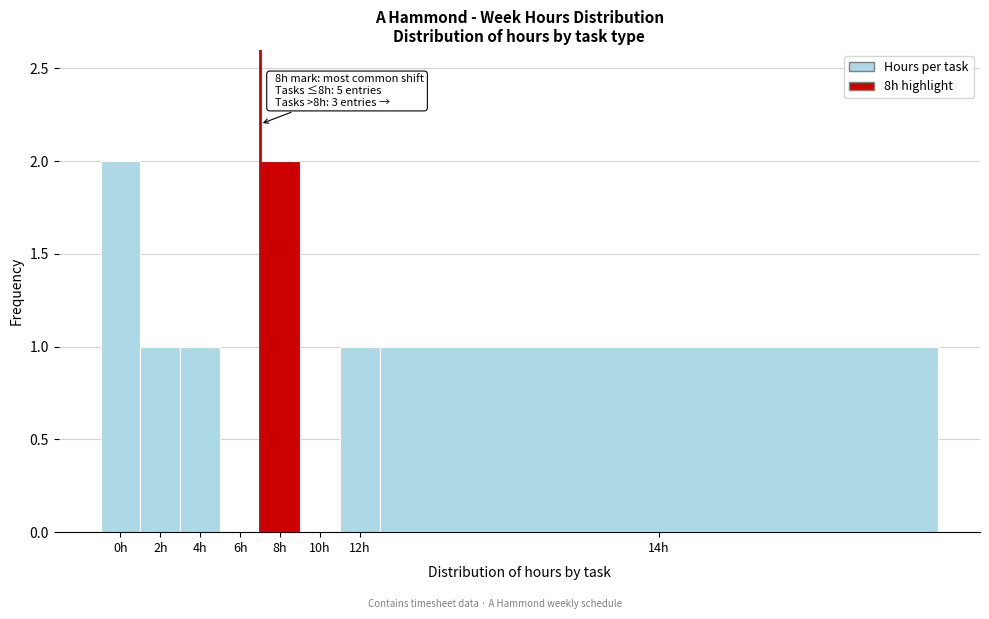

Reading right to left, what are all the values shown in this chart?

14h=1	12h=1	10h=0	8h=2	6h=0	4h=1	2h=1	0h=2